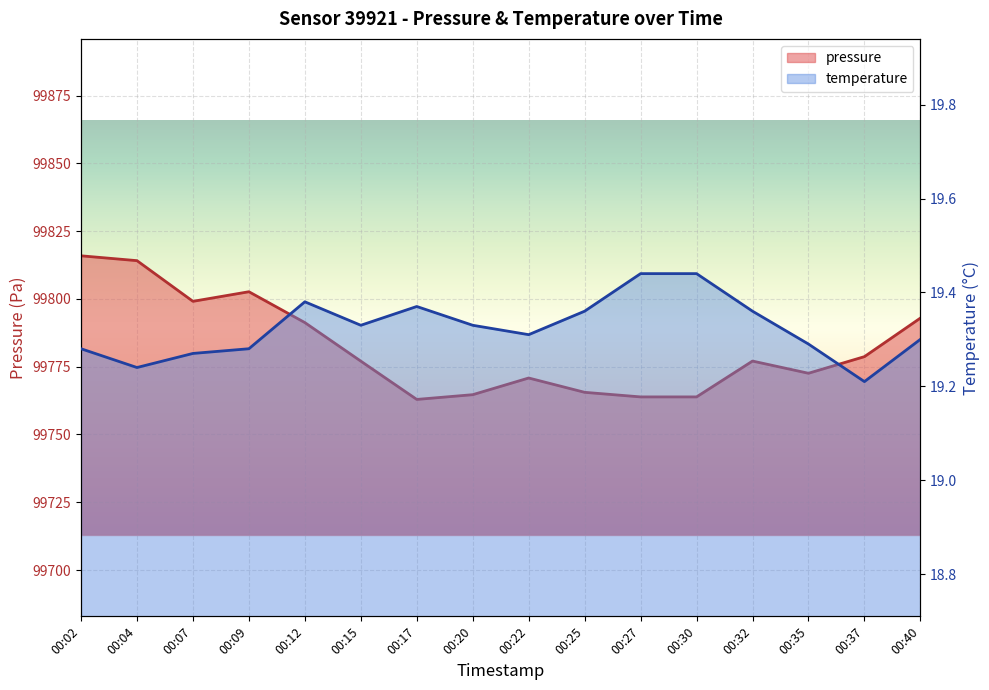

What is the total value across all series at 00:37?

99797.9